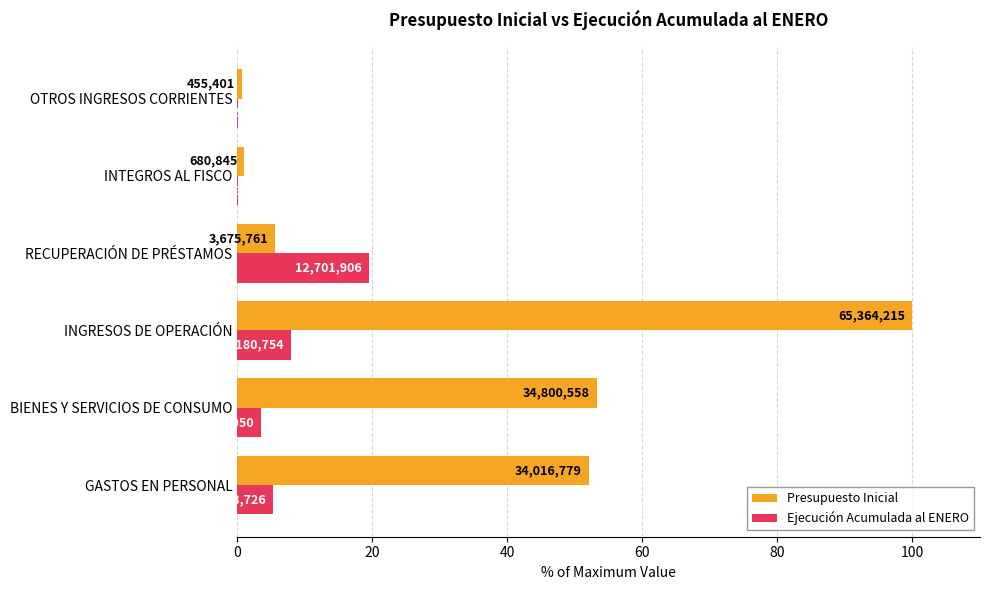

Reading left to right, what are all the values shown in this chart?

Presupuesto Inicial: 52.0	53.2	100.0	5.6	1.0	0.7
Ejecución Acumulada al ENERO: 5.4	3.5	7.9	19.4	0.1	0.1